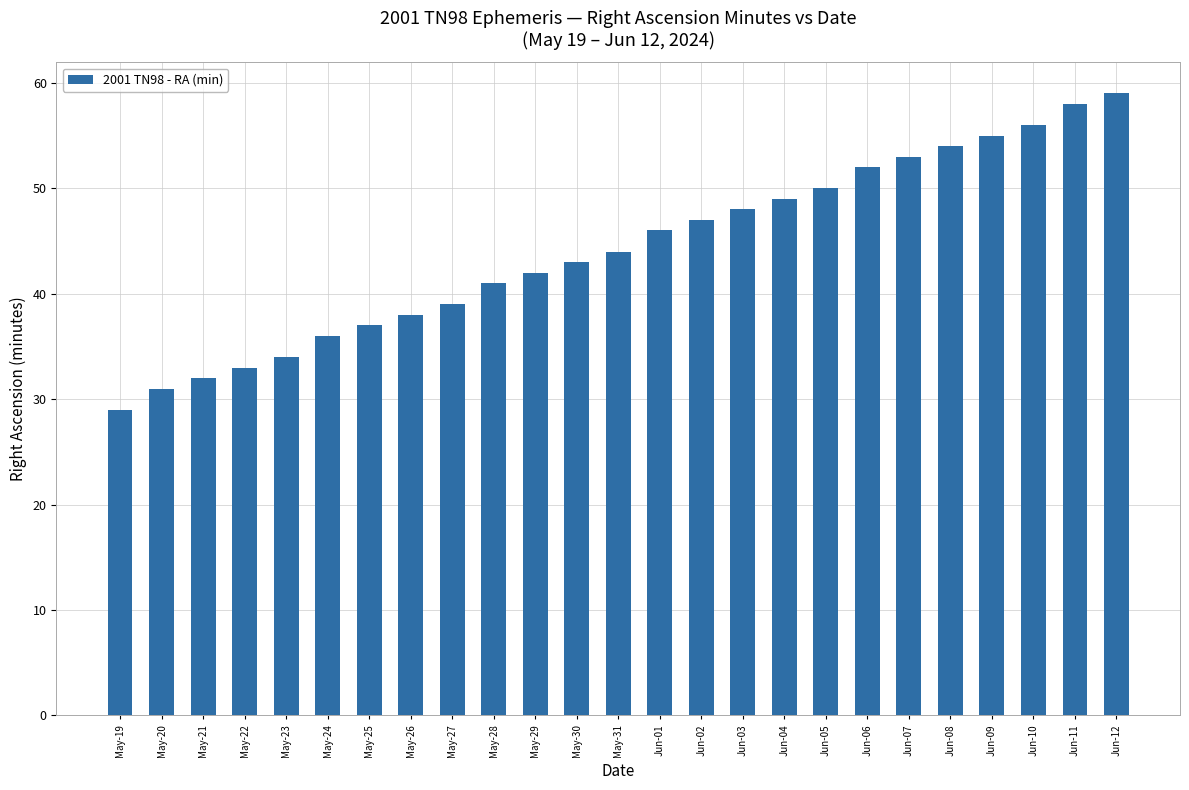

The value at May-25 is 49. True or false?

False